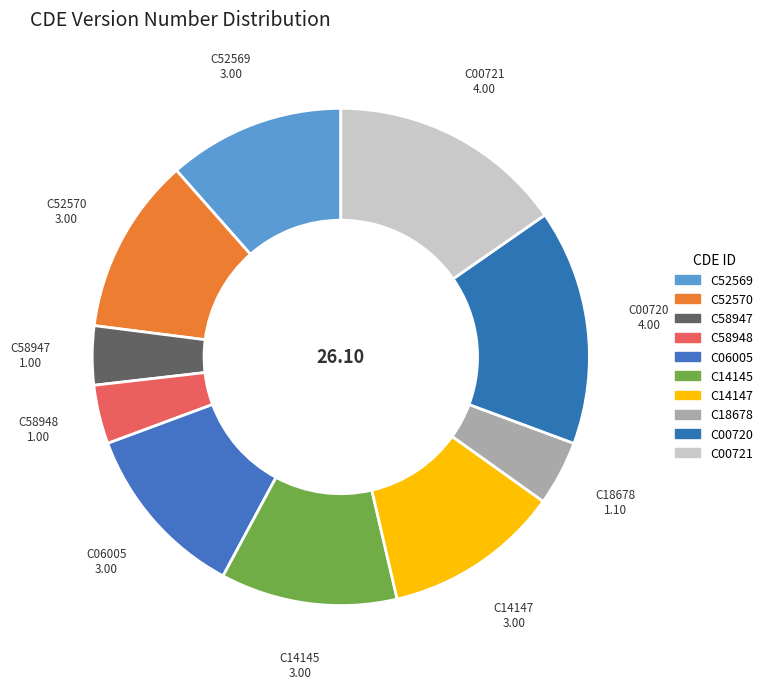

How many slices are in this pie chart?

10